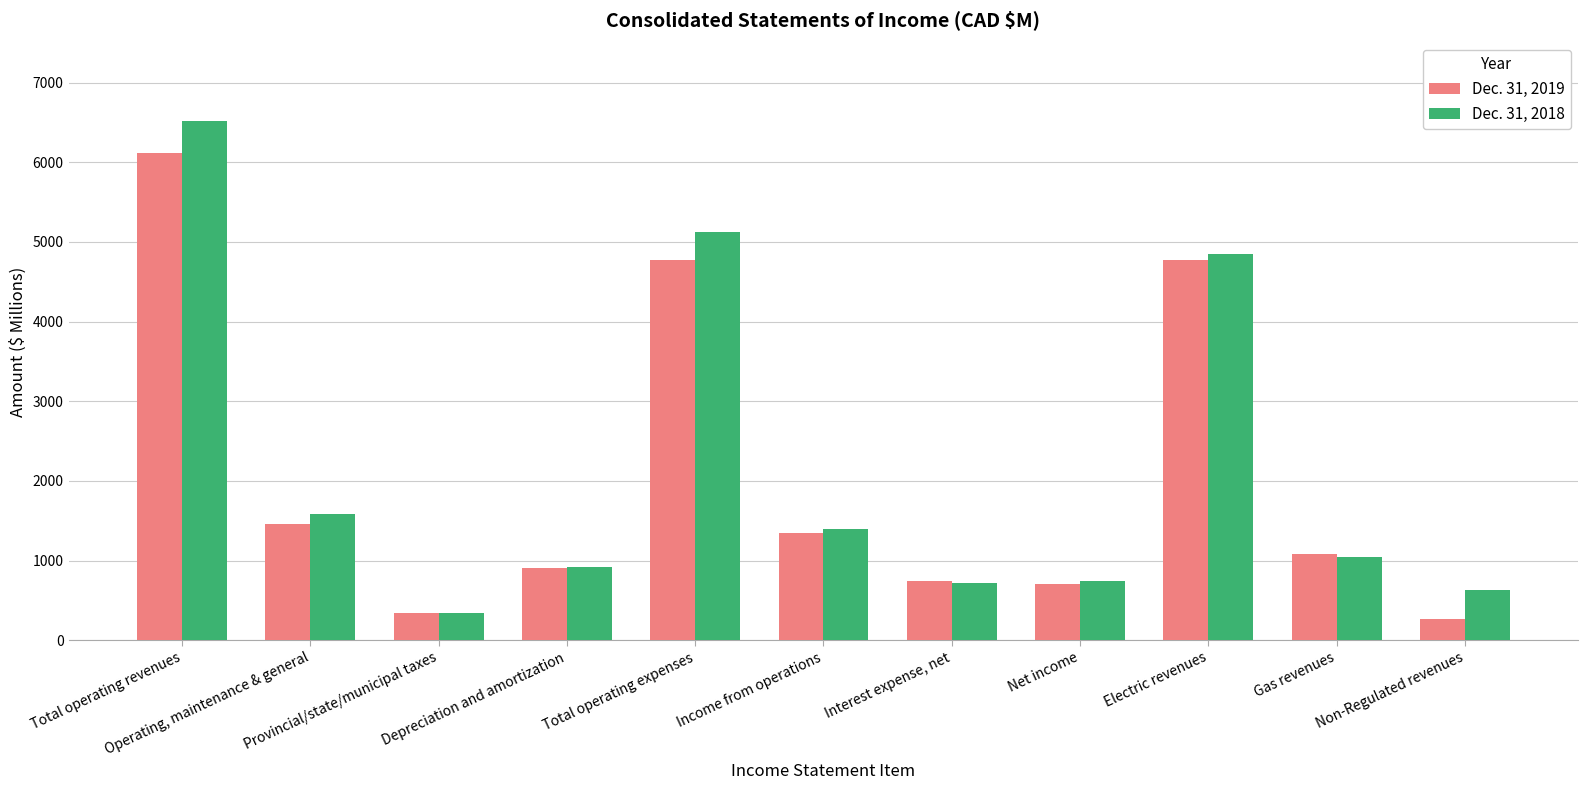

Which series has the widest spread of values?

Dec. 31, 2018